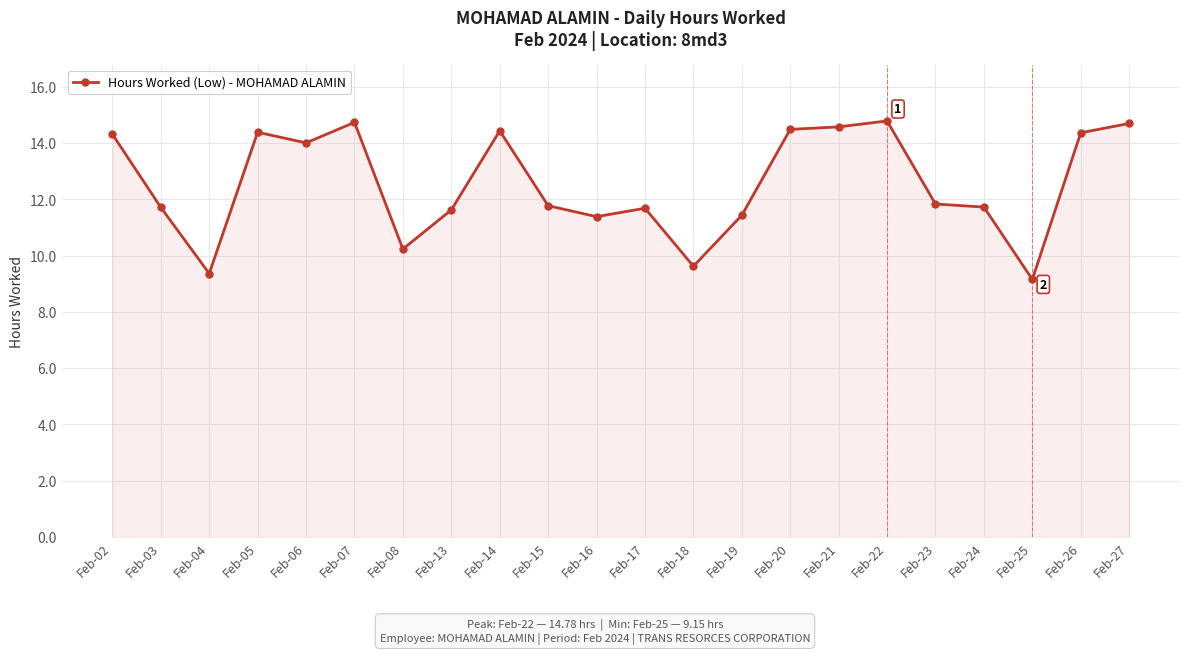

What is the greatest value displayed?

14.8